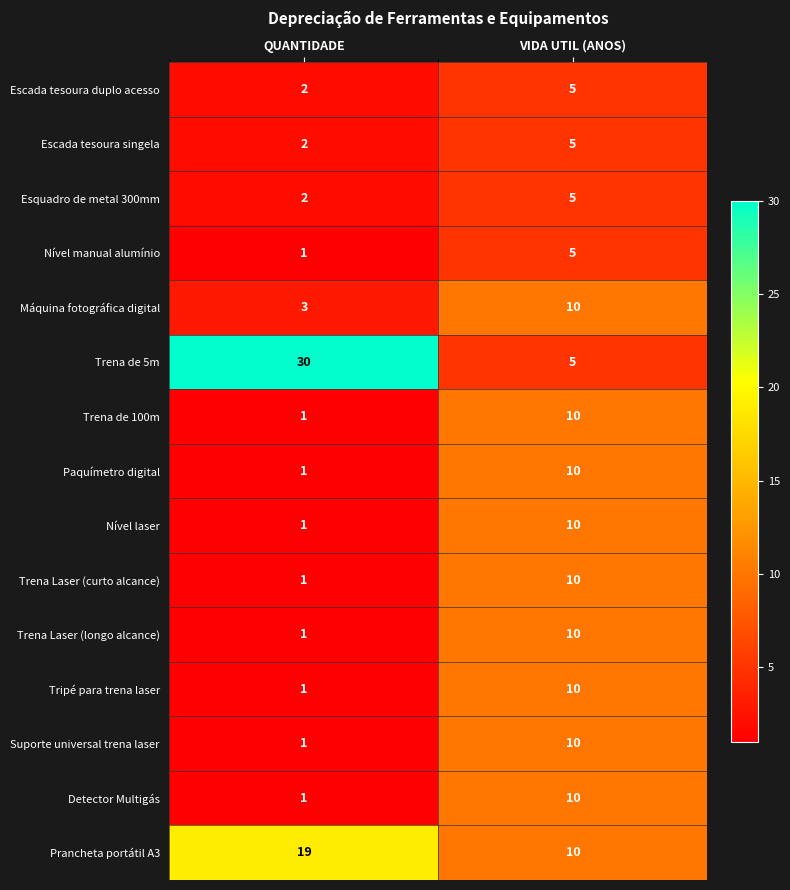

At which category is the sum across all series the highest?

VIDA UTIL (ANOS)